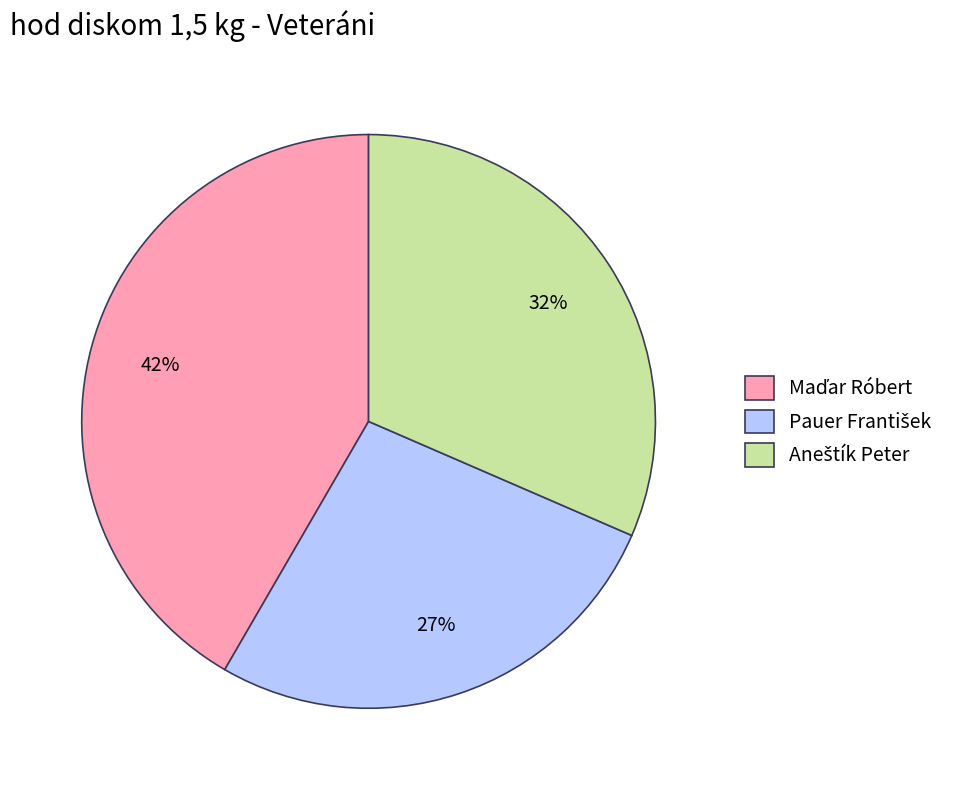

To the nearest percent, what is the average slice percentage?

33%